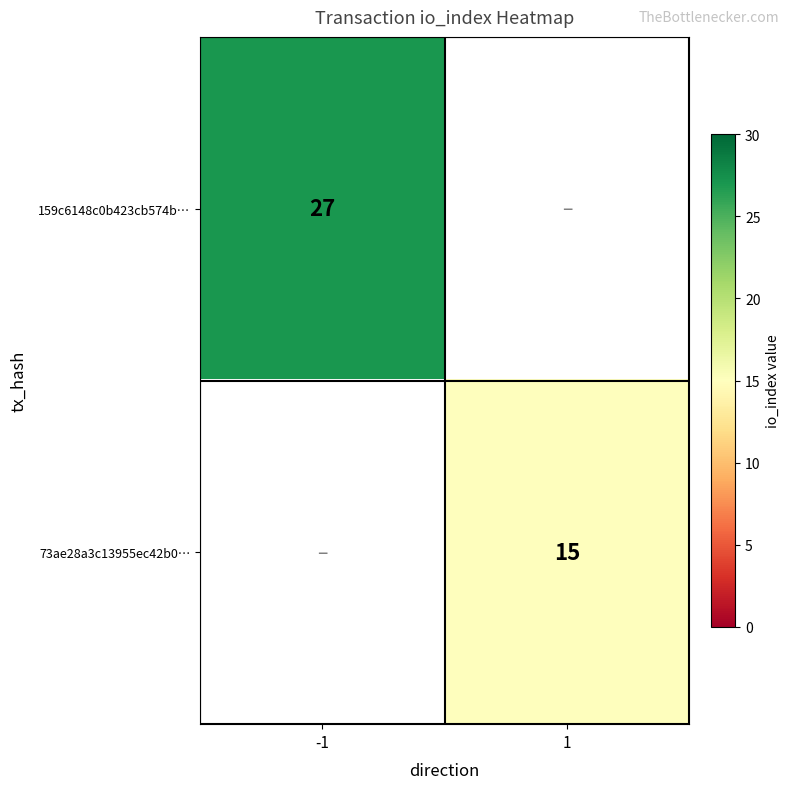

True or false: 73ae28a3c13955ec42b0… has a value of 5 at 1.

False